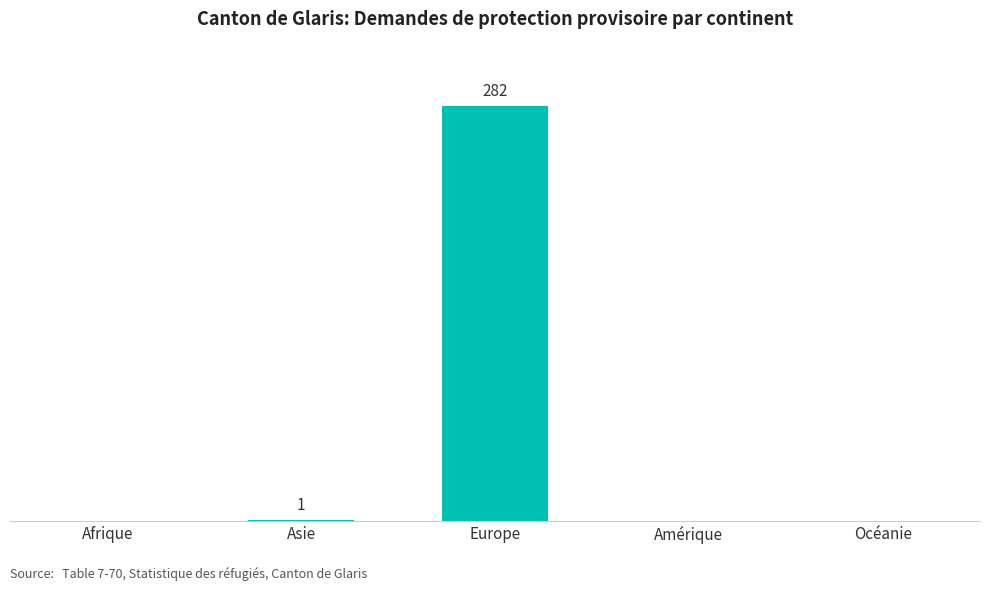

Which has a higher value, Océanie or Europe?

Europe